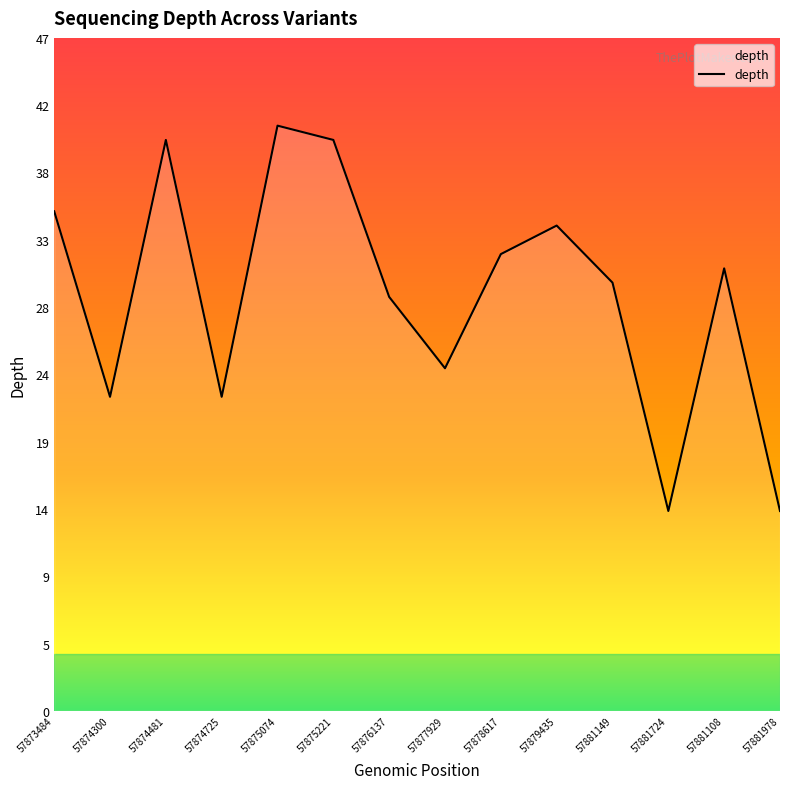

At which category does the data reach its first local valley?

57874300